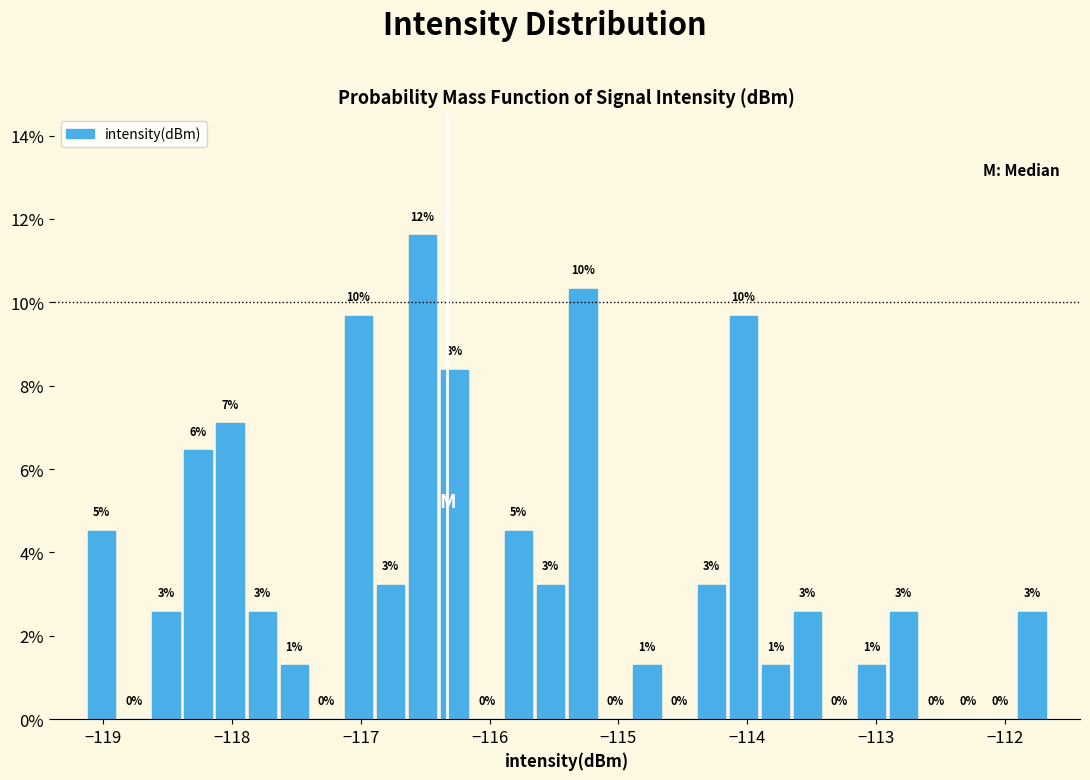

Around what value on the x-axis is the tallest bar? Give the approximate position of its centre, as read against the axis.

-116.5